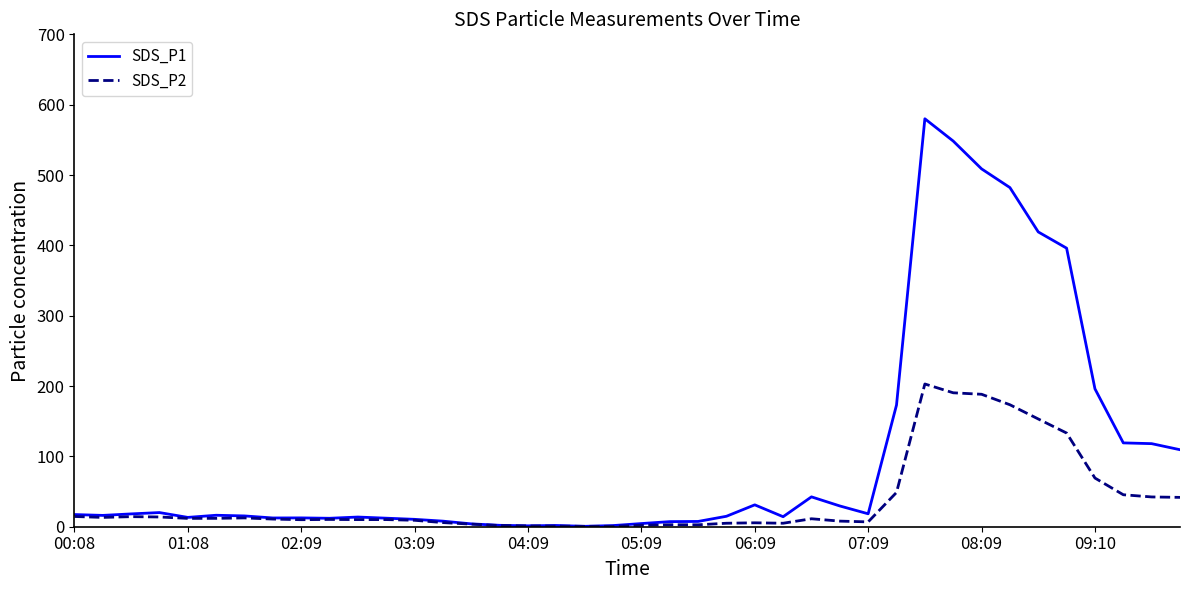

Rank the series by their maximum value, from highest to lowest.

SDS_P1, SDS_P2